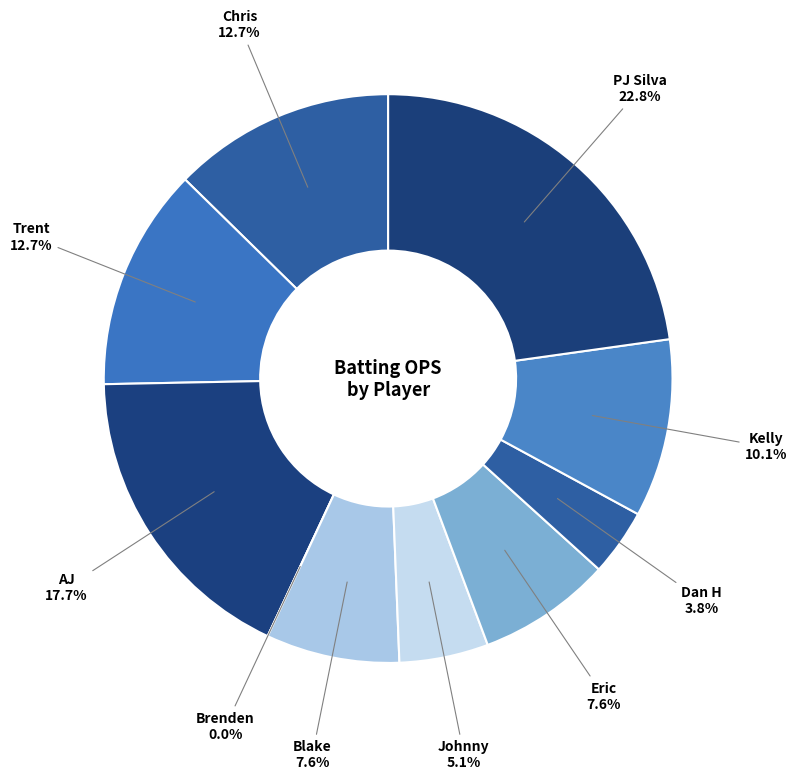

To the nearest percent, what percentage of the pie is Blake?

8%